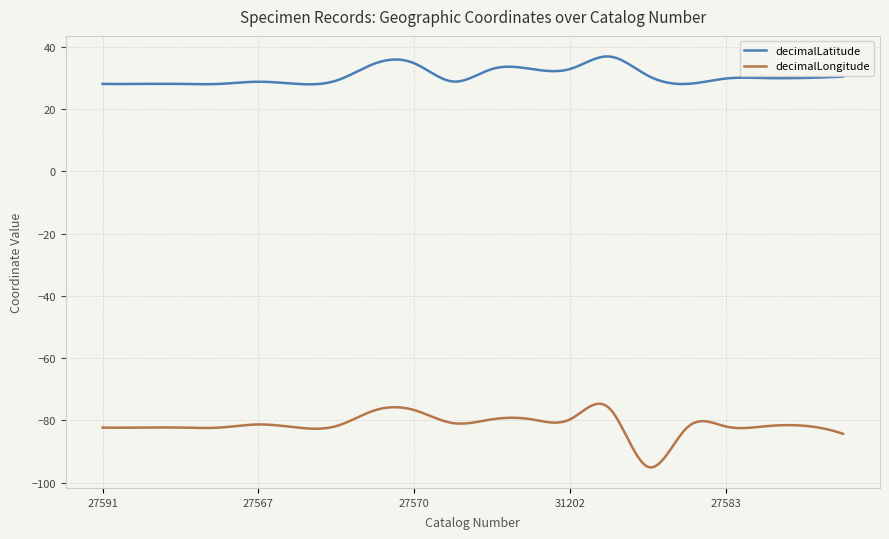

What is the highest value of the decimalLatitude series?

36.9